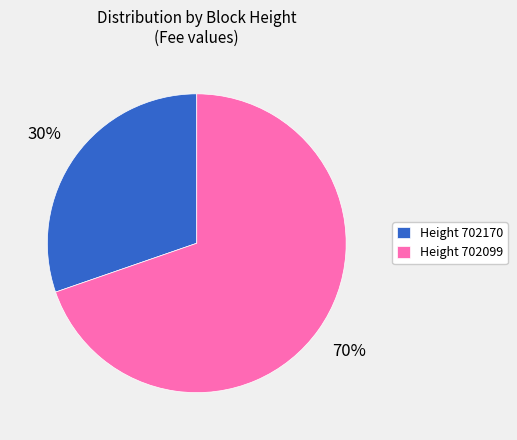

Which category has the biggest portion of the pie?

Height 702099